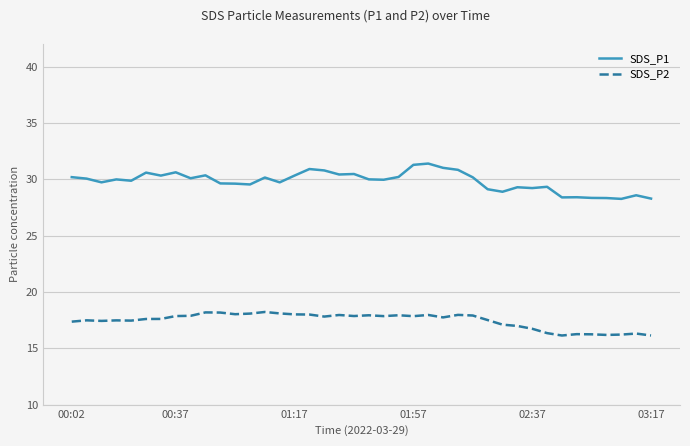

At how many categories does at least one series exceed 27?

40